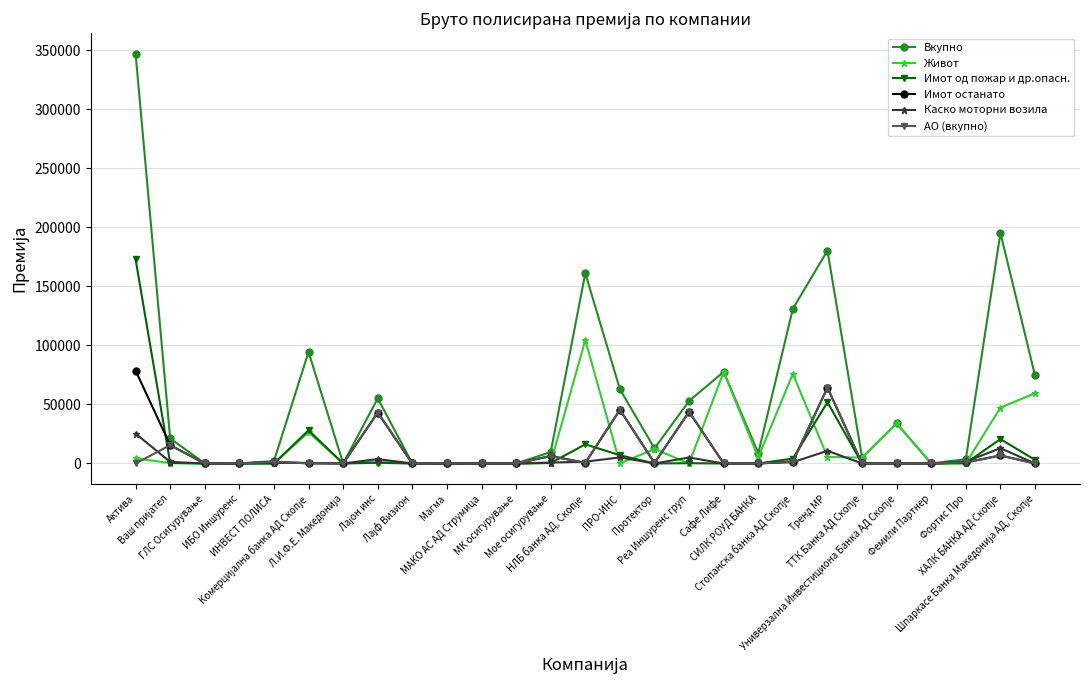

What is the greatest value displayed?

347259